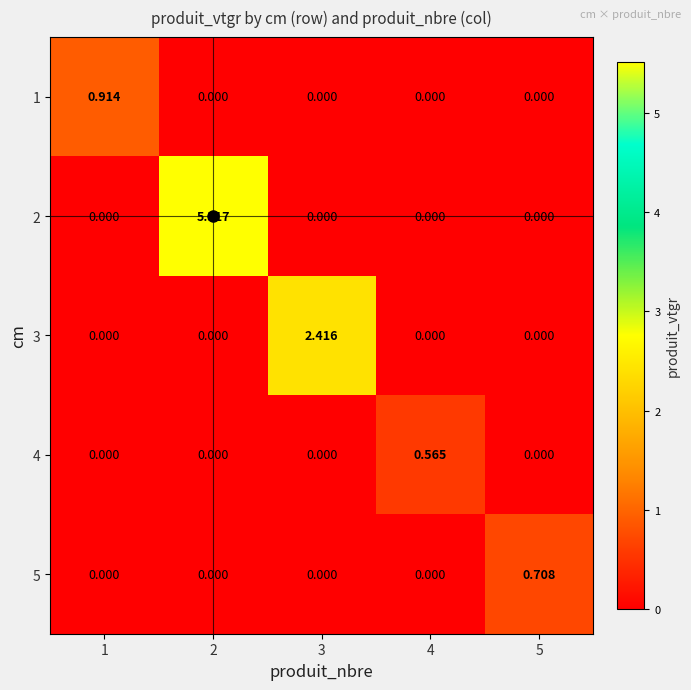

Is the value of 3 at 1 greater than the value of 5 at 5?

No